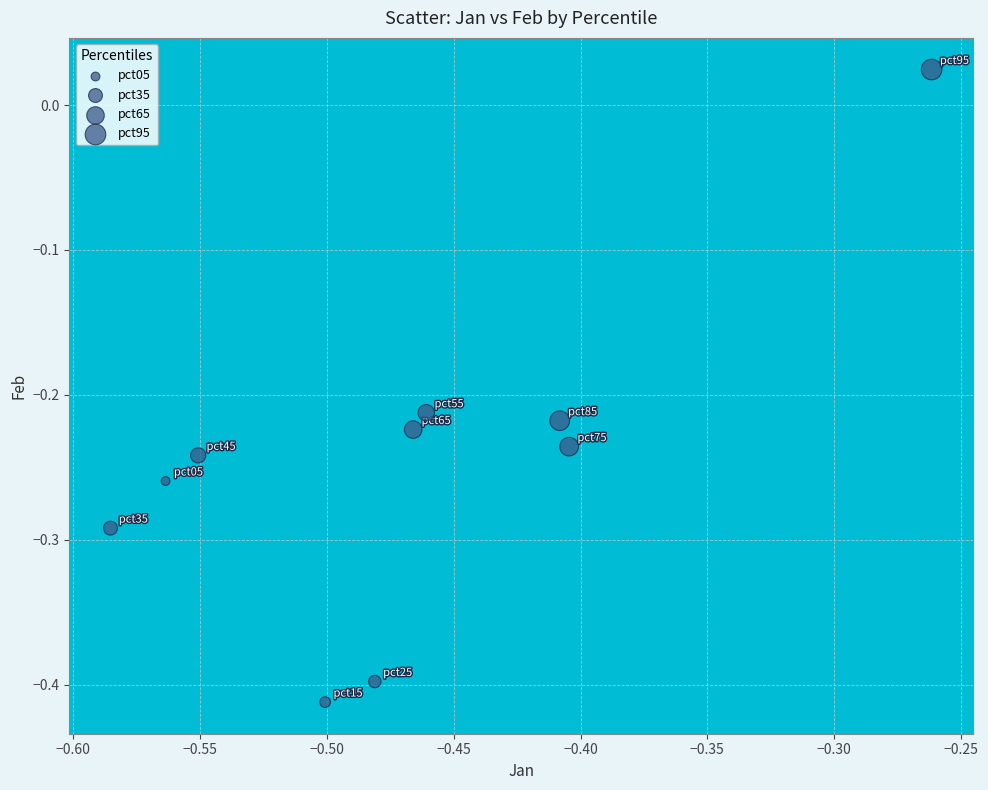

What is the range of Y values (max minus min)?

0.4